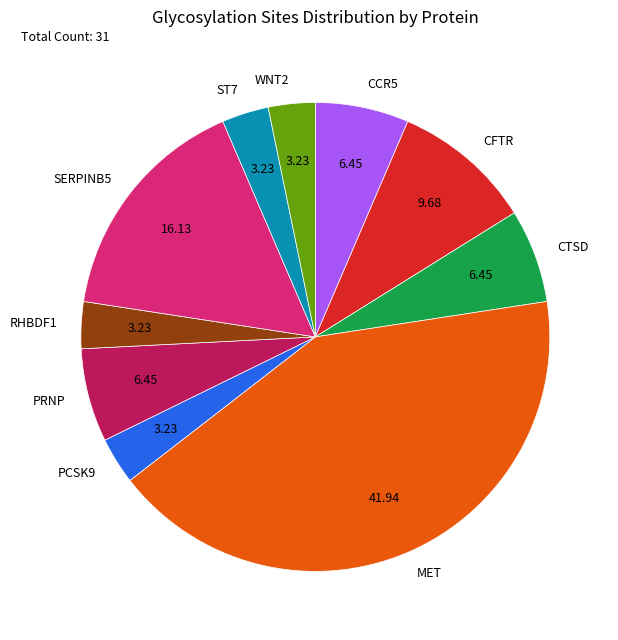

Is there a majority slice in this chart?

No